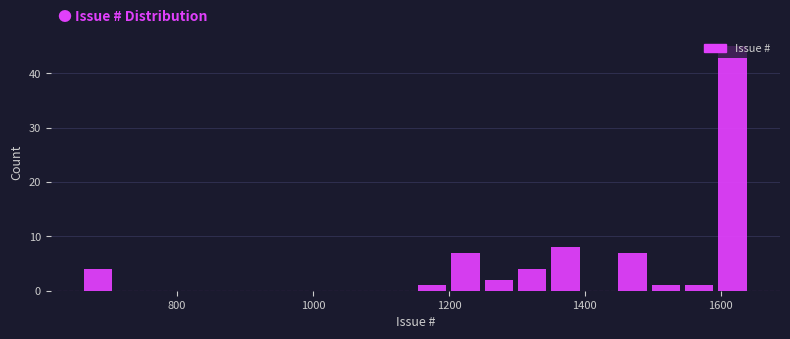

Read against the x-axis, roughly where is the centre of the tallest bar?

1620